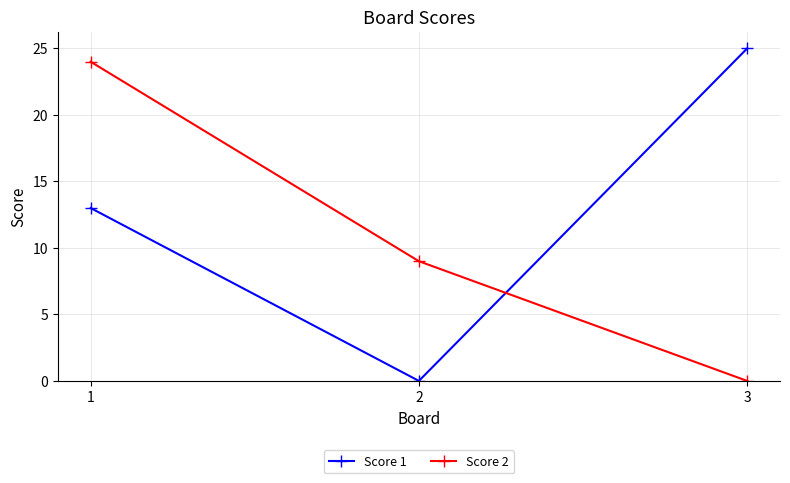

Which series has the widest spread of values?

Score 1